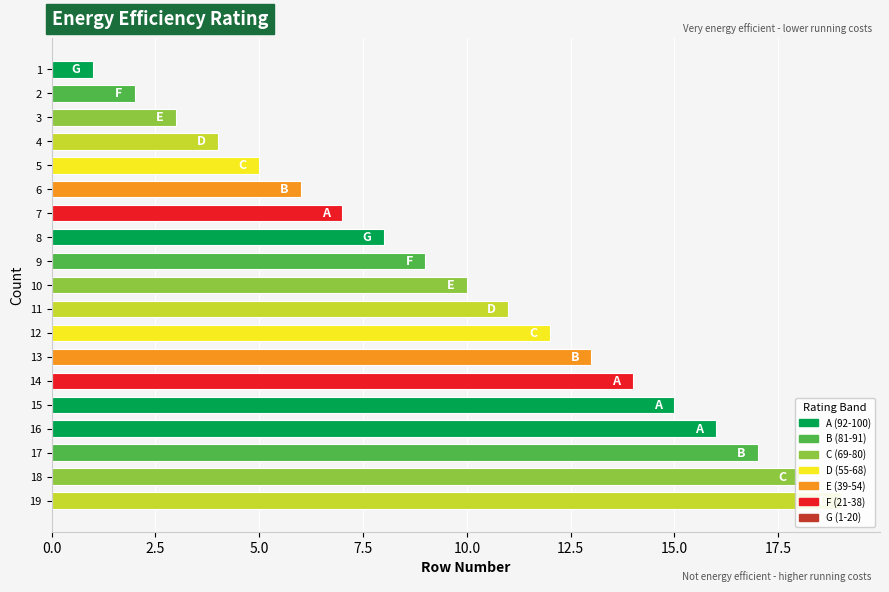

How many data points does each series have?

19